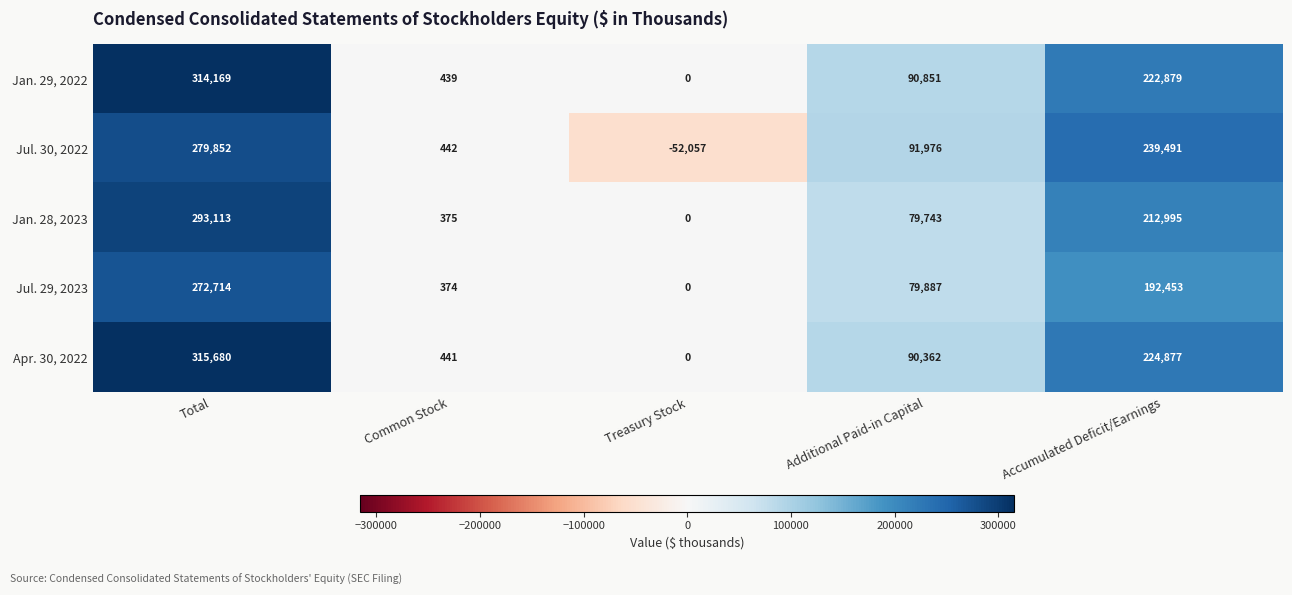

How many distinct data groups are displayed?

5